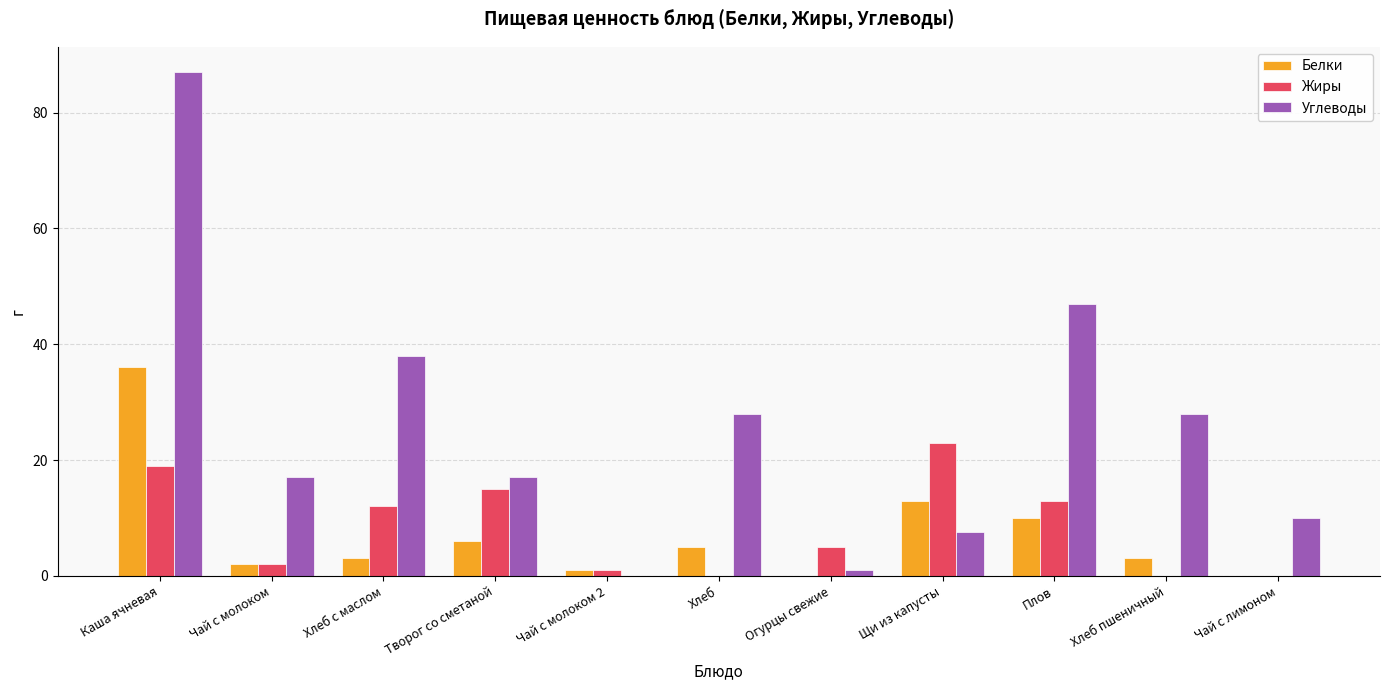

What is the sum of the Углеводы values at Щи из капусты and Хлеб пшеничный?

35.6